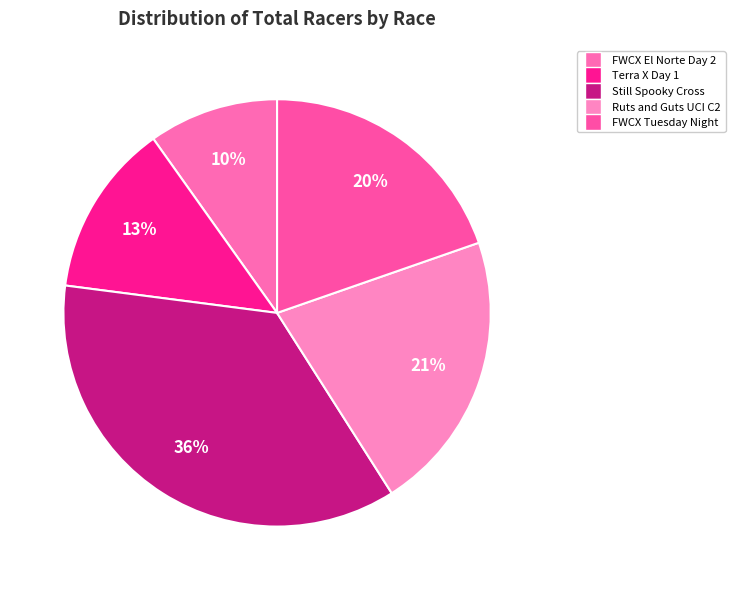

To the nearest percent, what is the difference between the FWCX El Norte Day 2 and FWCX Tuesday Night slice percentages?

10%